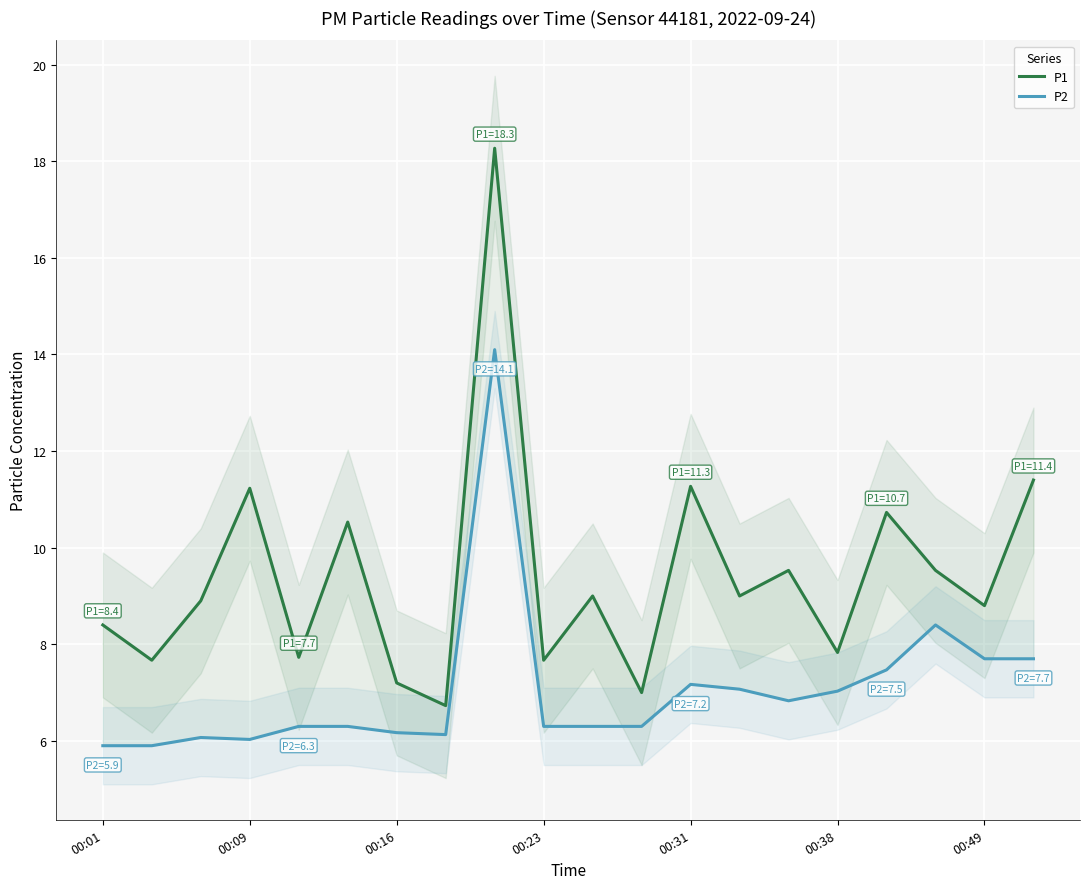

Reading left to right, what are all the values shown in this chart?

P1: 8.4	7.7	8.9	11.2	7.7	10.5	7.2	6.7	18.3	7.7	9.0	7.0	11.3	9.0	9.5	7.8	10.7	9.5	8.8	11.4
P2: 5.9	5.9	6.1	6.0	6.3	6.3	6.2	6.1	14.1	6.3	6.3	6.3	7.2	7.1	6.8	7.0	7.5	8.4	7.7	7.7